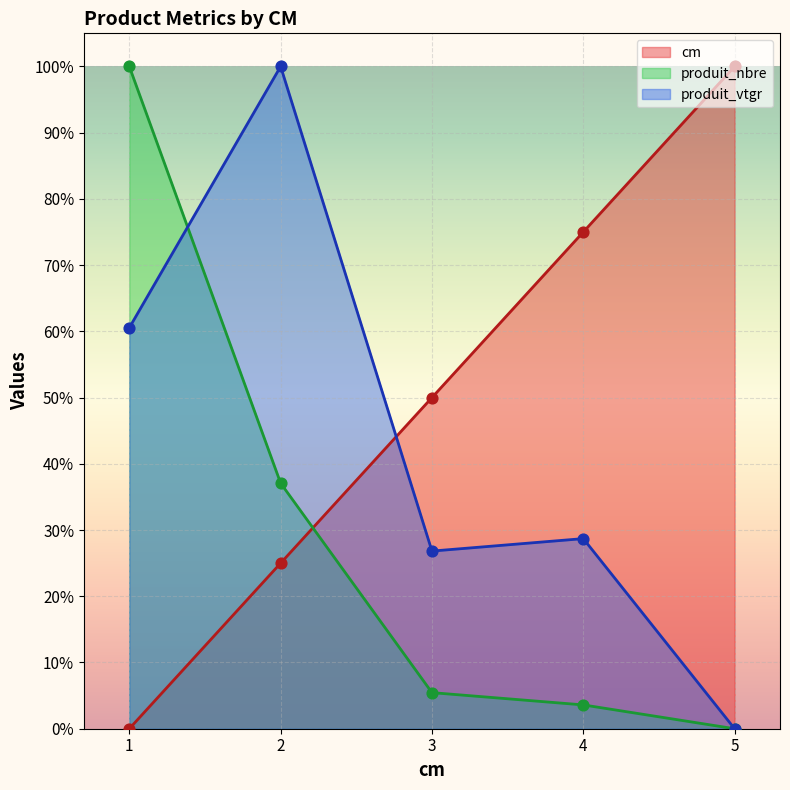

Which series has the largest Y range (max minus min)?

produit_nbre